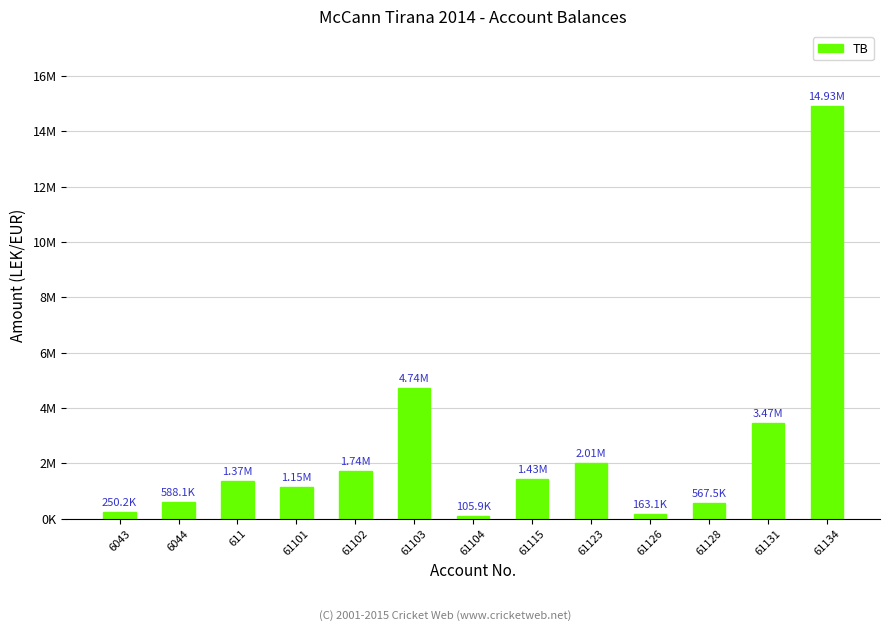

What is the difference between the maximum and minimum values?

14825258.8